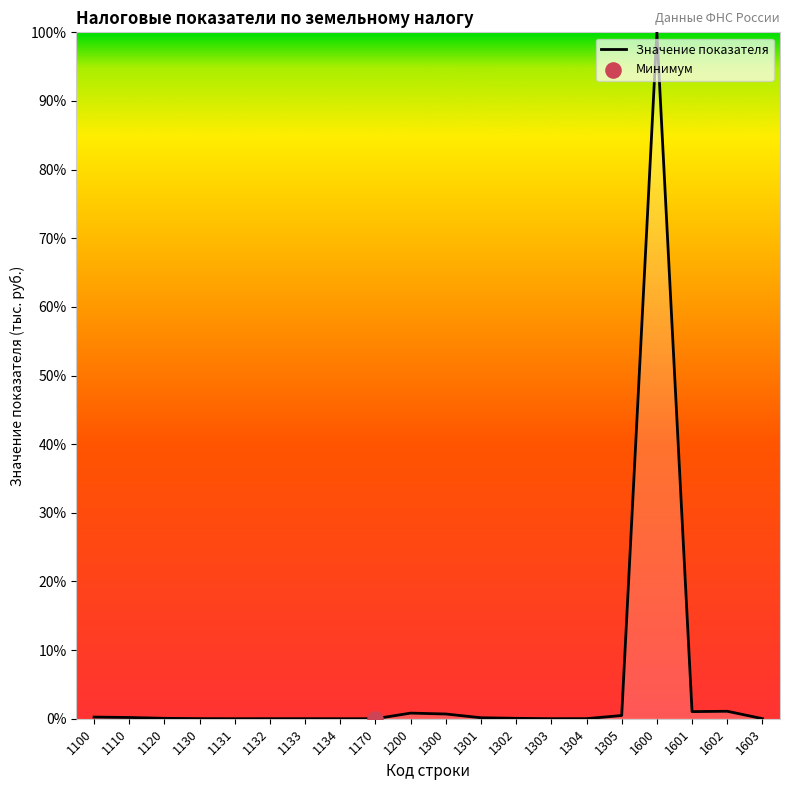

At which category does the chart reach its peak across all series?

1600